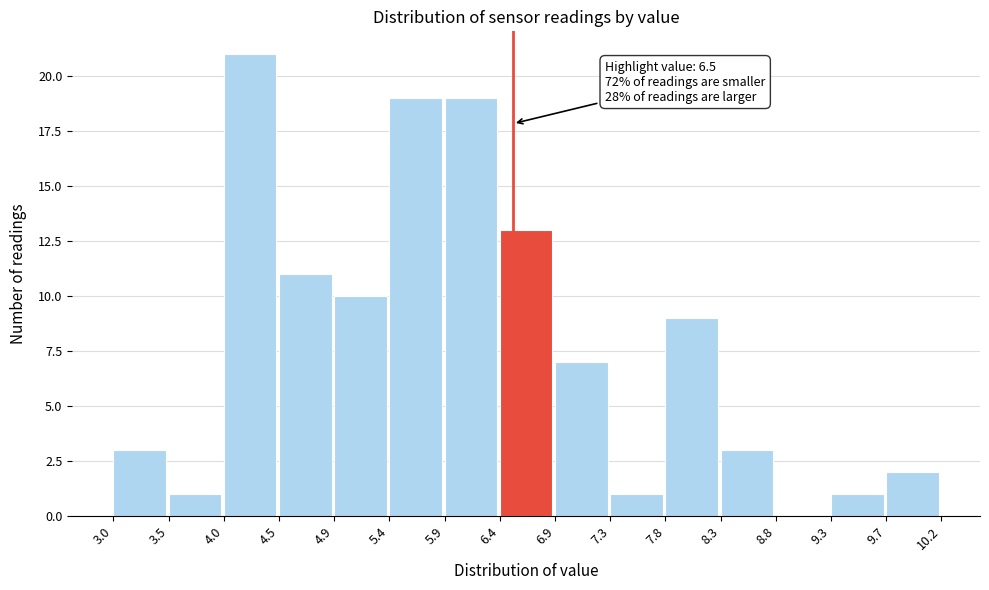

Which range on the x-axis has the tallest bar?

4.0 to 4.5